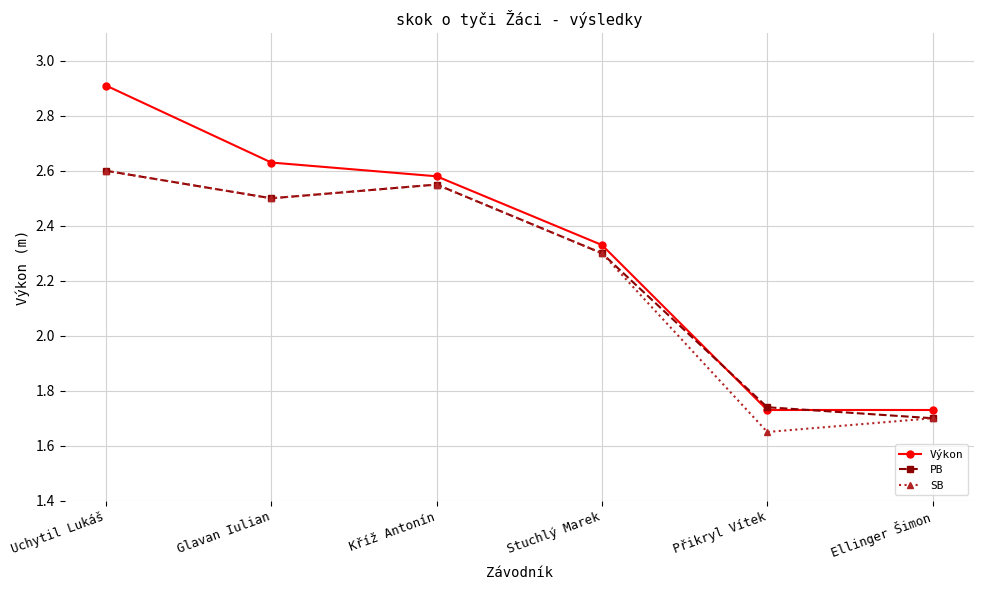

What is the maximum value shown in the chart?

2.9